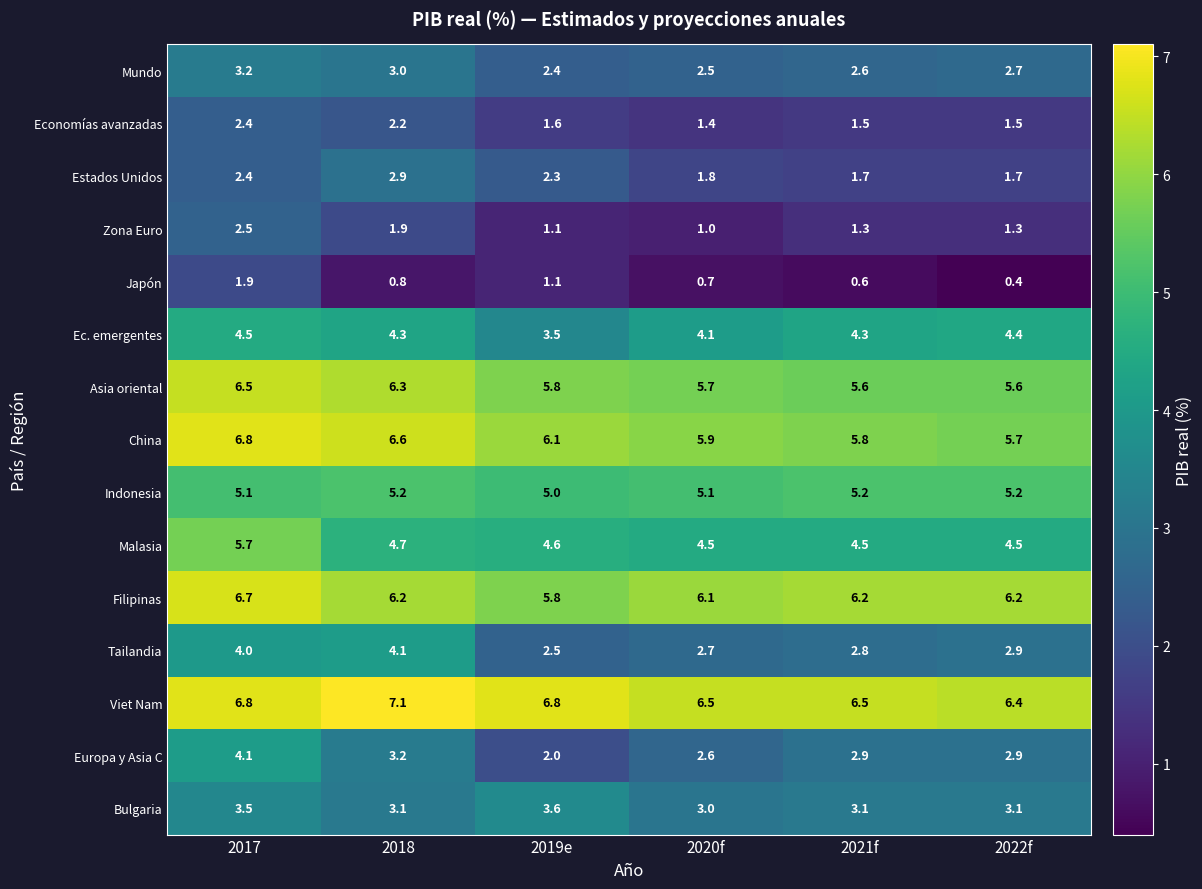

What is the minimum value for Asia oriental?

5.6